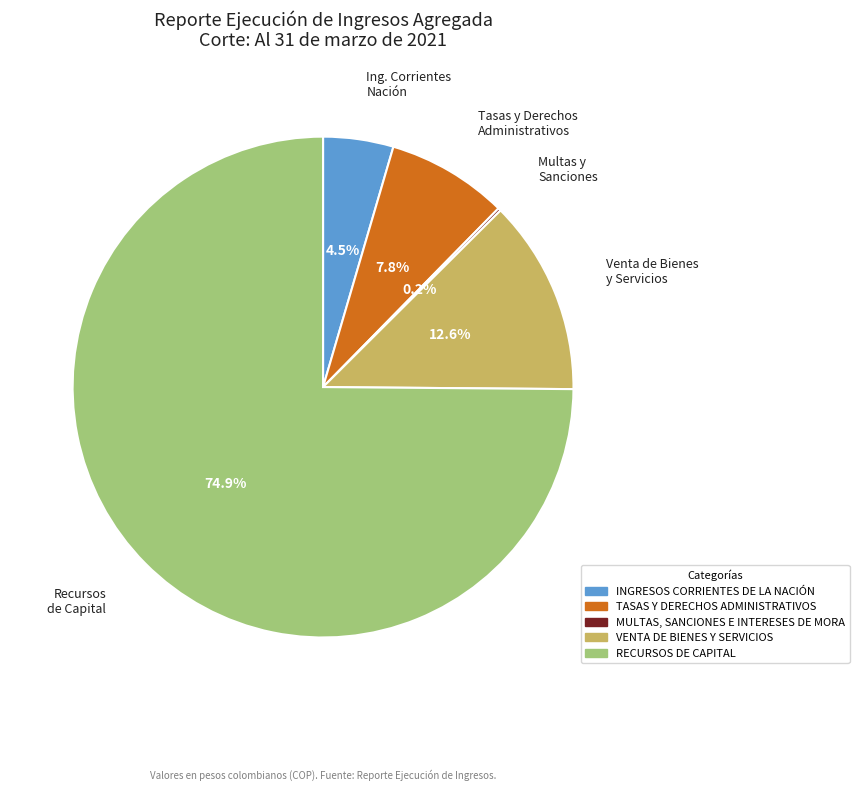

What is the majority slice?

RECURSOS DE CAPITAL